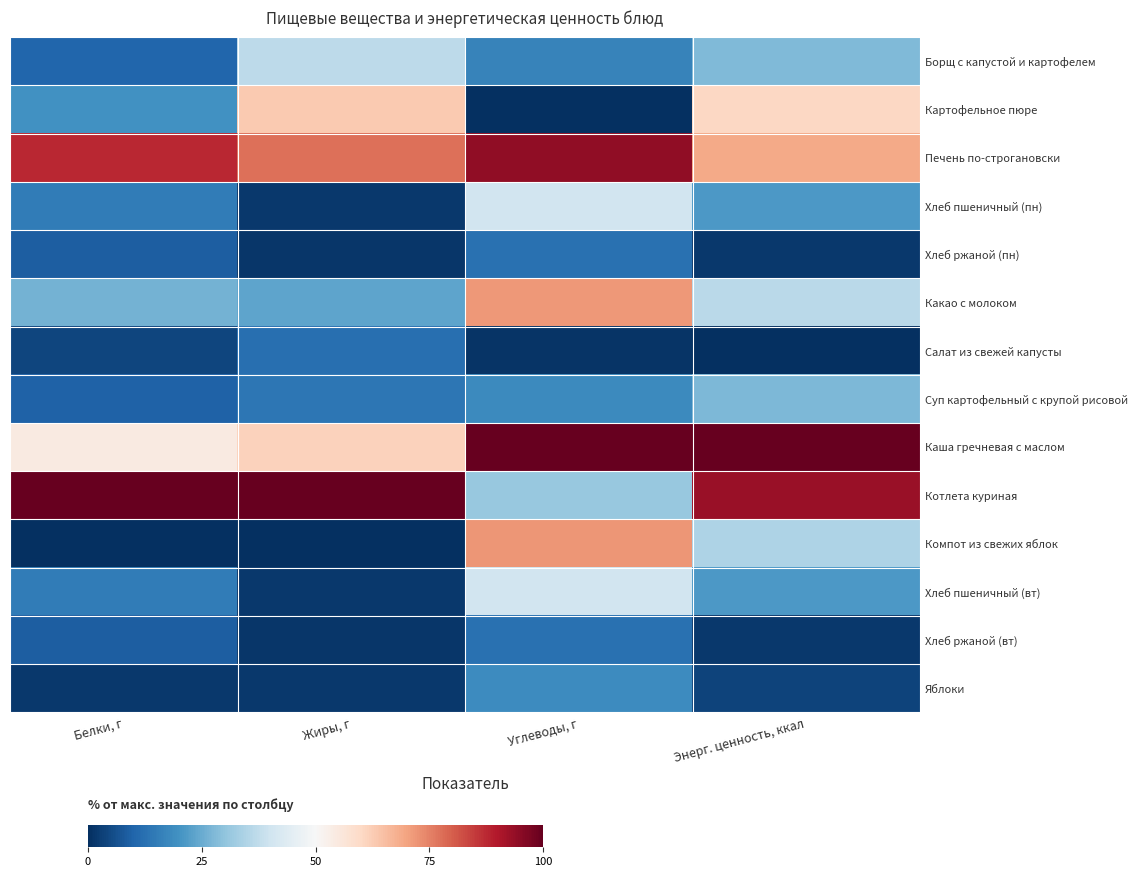

List the series in order of their peak value, lowest first.

Салат из свежей капусты, Хлеб ржаной (пн), Хлеб ржаной (вт), Яблоки, Суп картофельный с крупой рисовой, Борщ с капустой и картофелем, Хлеб пшеничный (пн), Хлеб пшеничный (вт), Картофельное пюре, Какао с молоком, Компот из свежих яблок, Печень по-строгановски, Каша гречневая с маслом, Котлета куриная